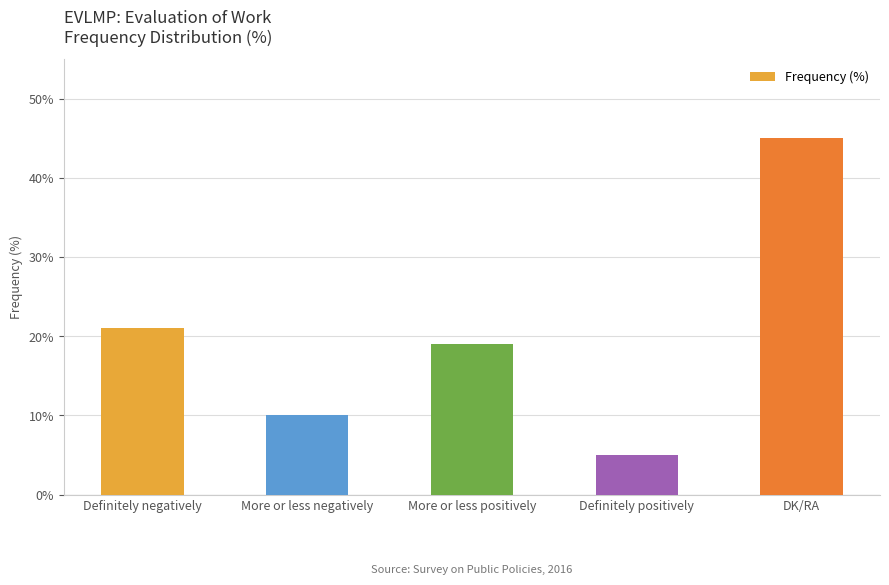

What is the sum of all values?

100